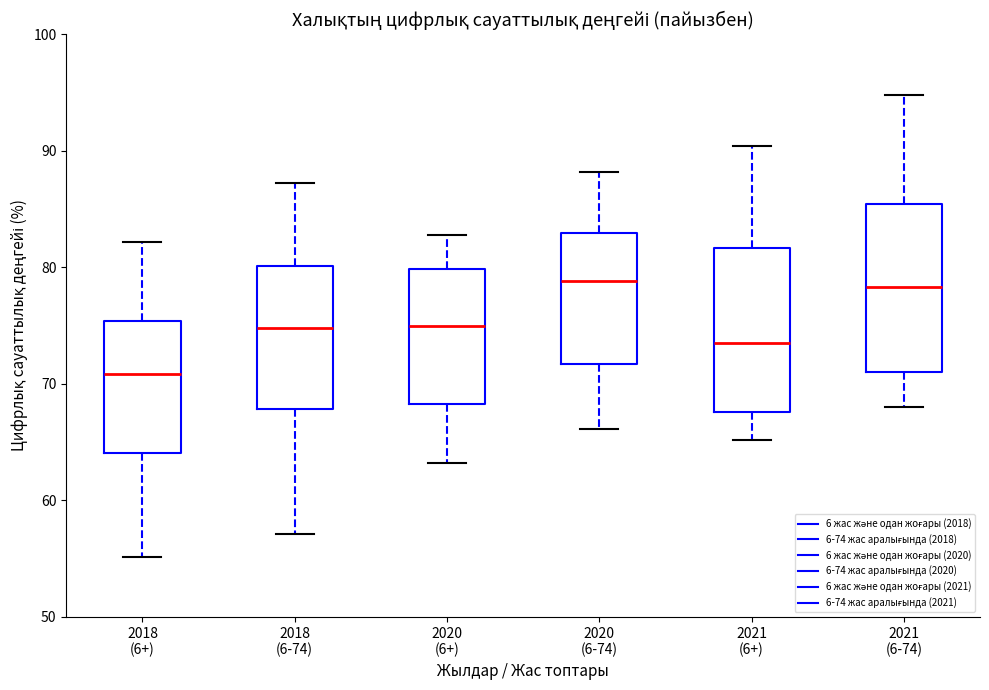

Reading left to right, transcribe this box plot: for each box, give where its median line is, the range the box spans, and where its two whiskers end, as read against the y-axis. The values are not printed on the chart, so give them approximately, as read against the axis.

2018 (6+): median 71, box 64 to 75, whiskers 55 to 82
2018 (6-74): median 75, box 68 to 80, whiskers 57 to 87
2020 (6+): median 75, box 68 to 80, whiskers 63 to 83
2020 (6-74): median 79, box 72 to 83, whiskers 66 to 88
2021 (6+): median 73, box 68 to 82, whiskers 65 to 90
2021 (6-74): median 78, box 71 to 85, whiskers 68 to 95